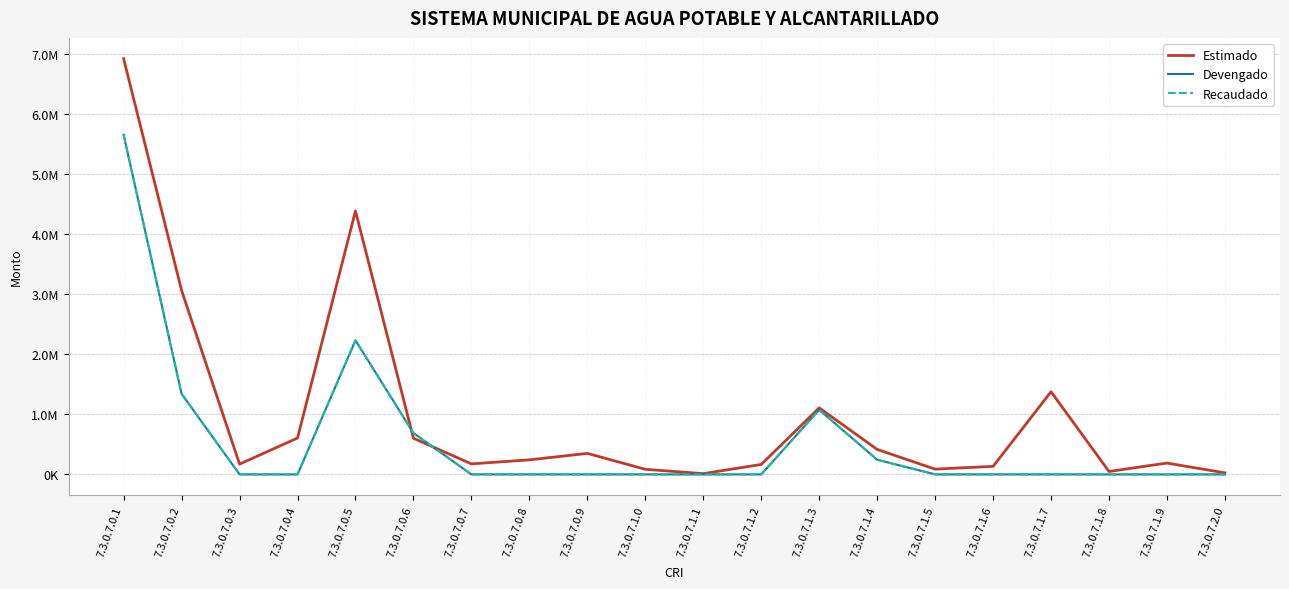

Where do Devengado and Estimado first cross each other?

7.3.0.7.0.5 and 7.3.0.7.0.6